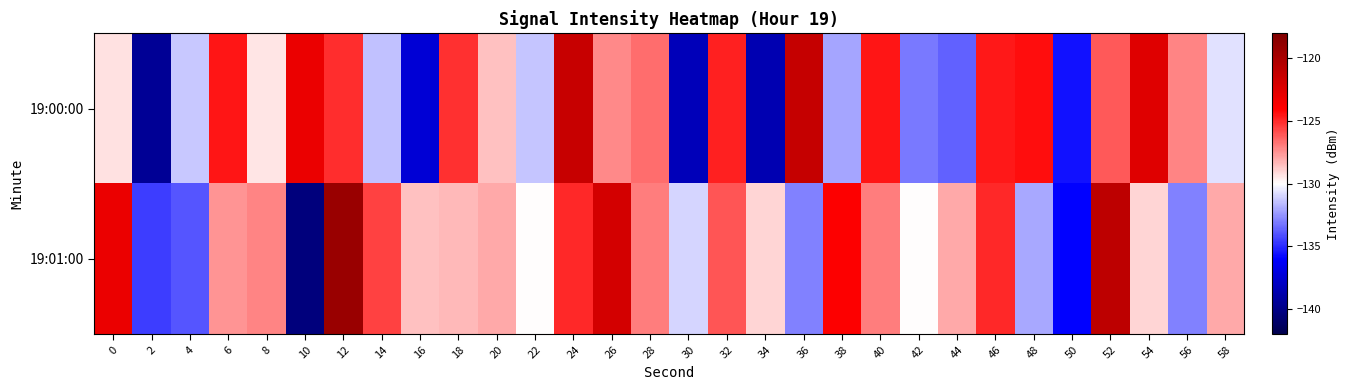

What is the maximum value shown in the chart?

-119.2